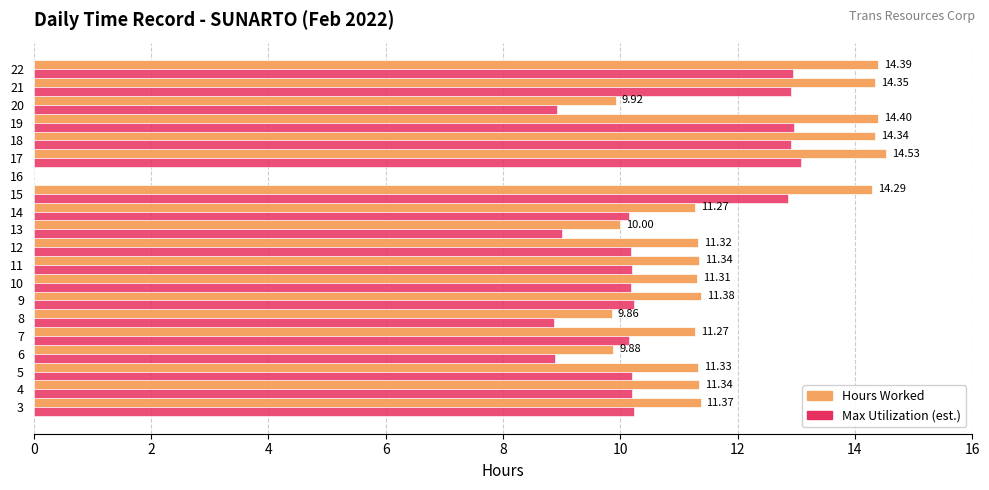

What is the total value across all series at 20?

18.8